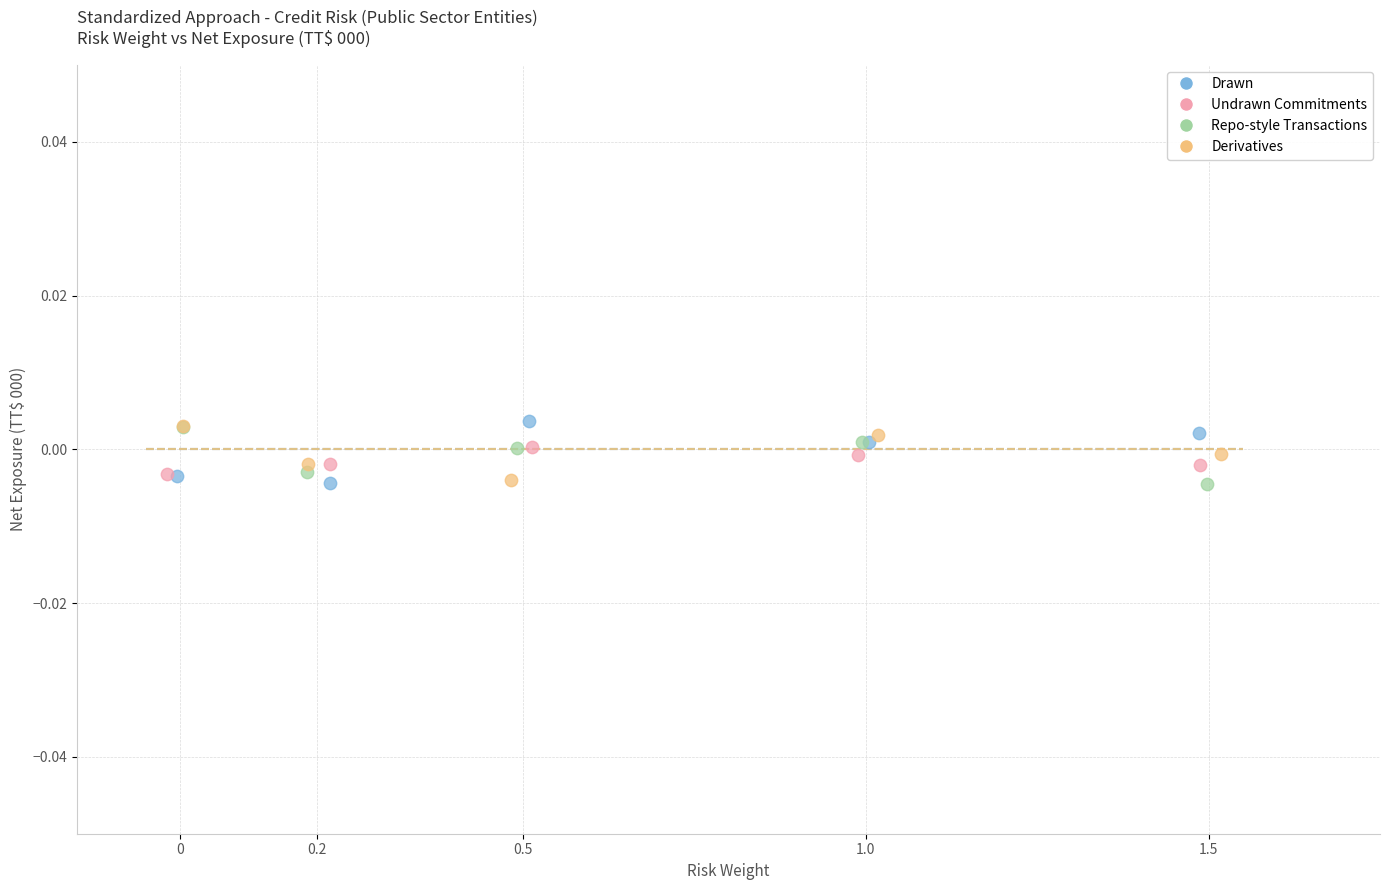

What are all the series names shown in the legend?

Drawn, Undrawn Commitments, Repo-style Transactions, Derivatives